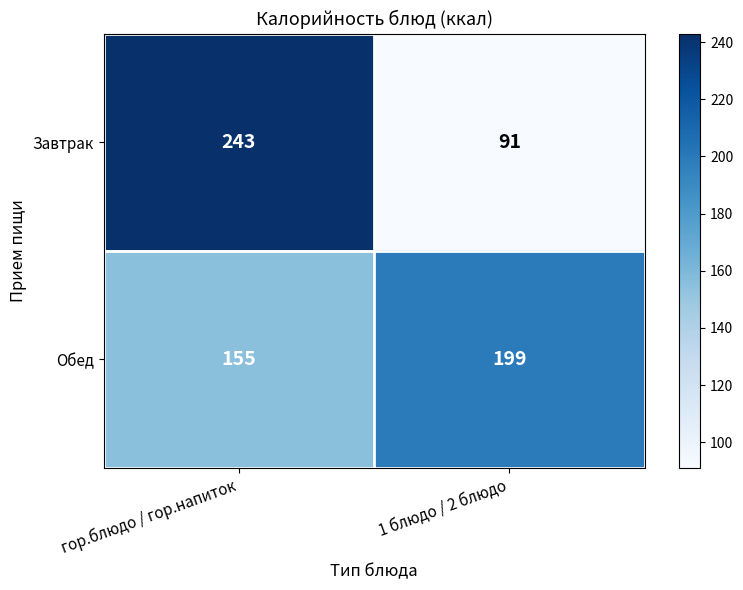

The value of Завтрак at гор.блюдо / гор.напиток is 163. True or false?

False